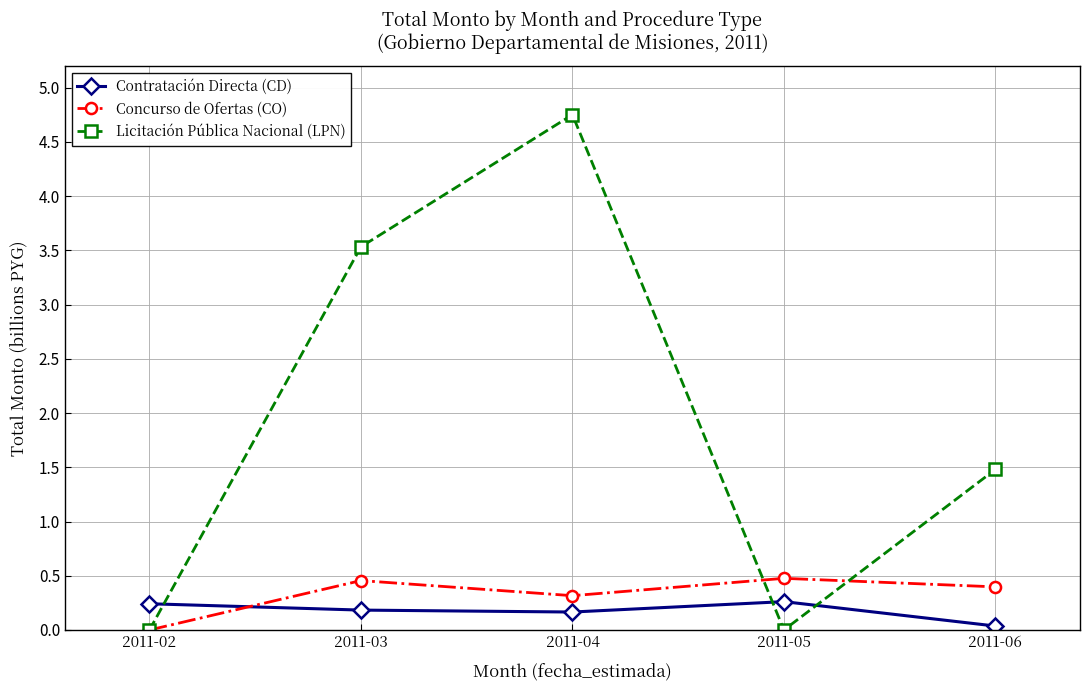

What is the sum of all Licitación Pública Nacional (LPN) values?

9764971607